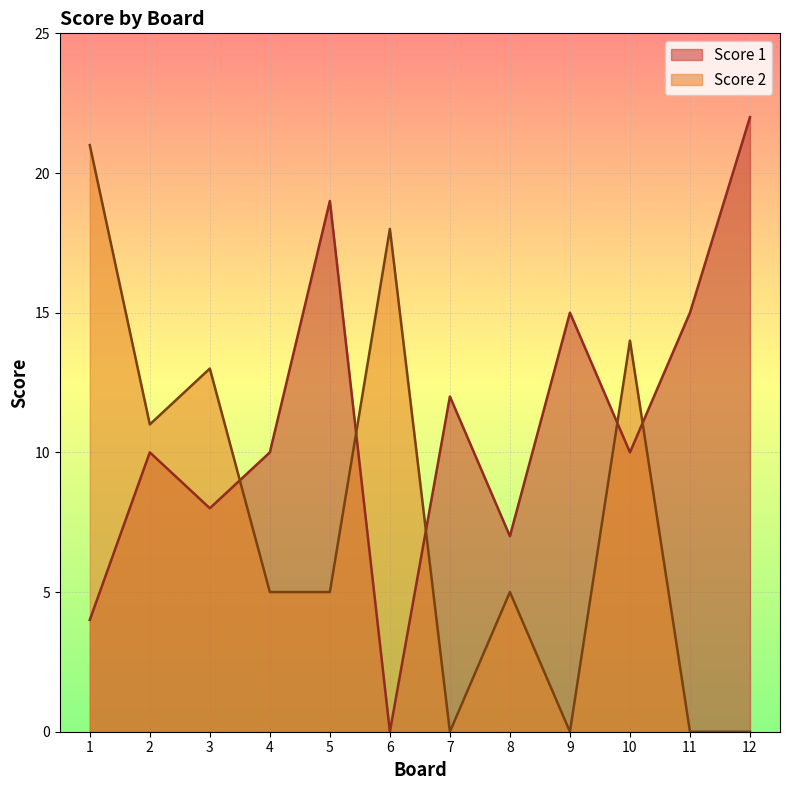

How many data points in Score 2 are less than 5?

4